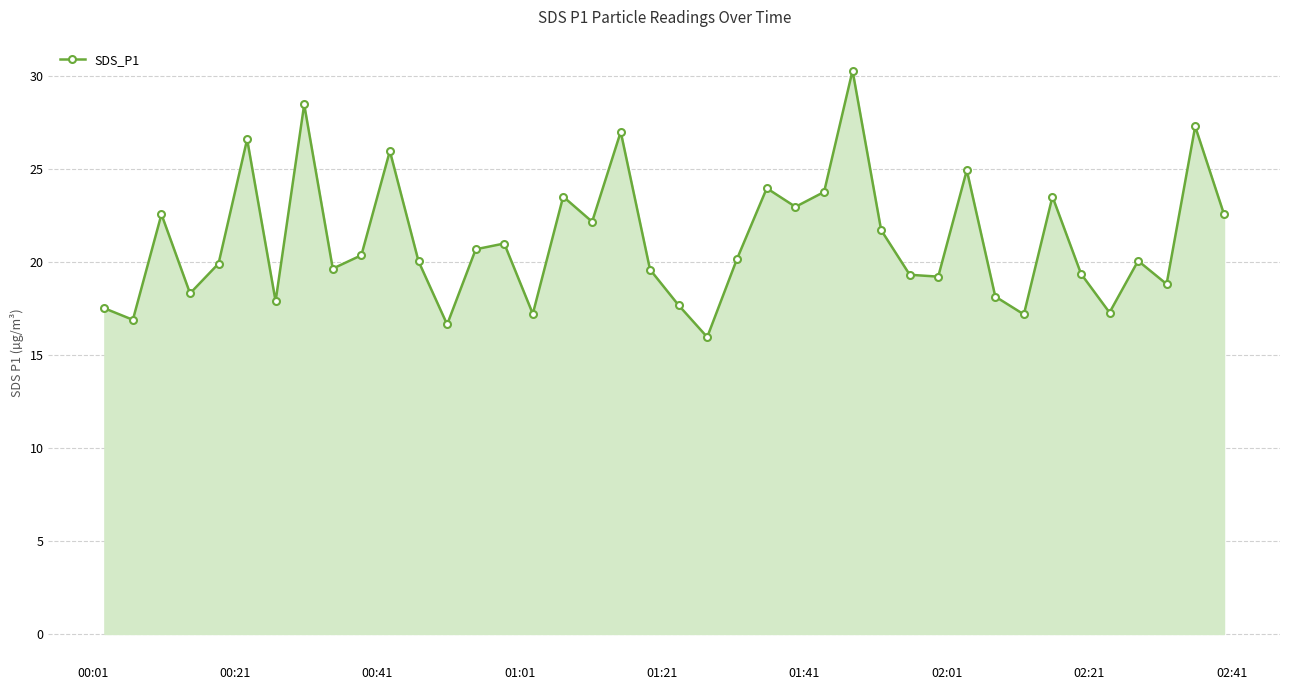

What is the sum of all values?

845.6